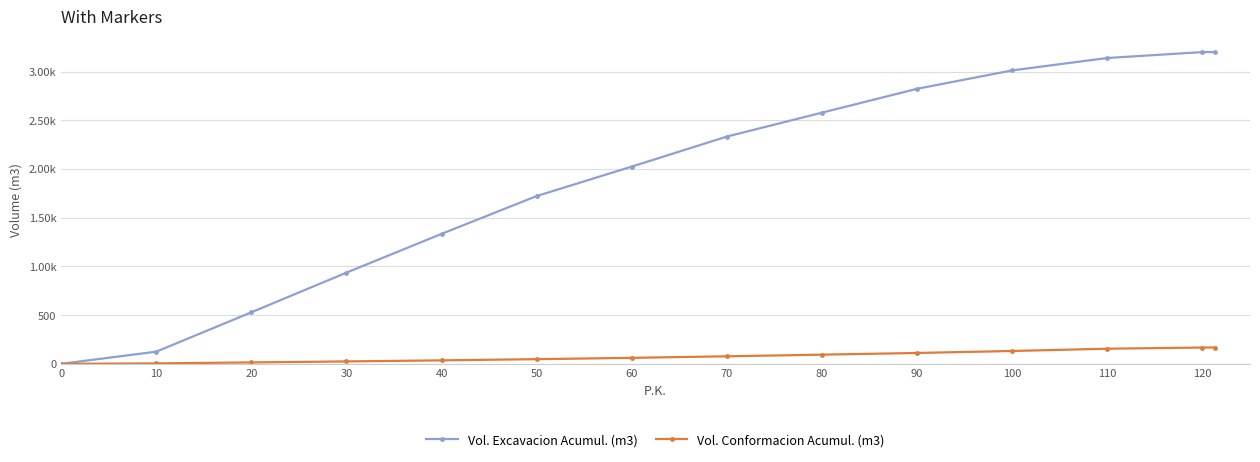

What are all the series names shown in the legend?

Vol. Excavacion Acumul. (m3), Vol. Conformacion Acumul. (m3)